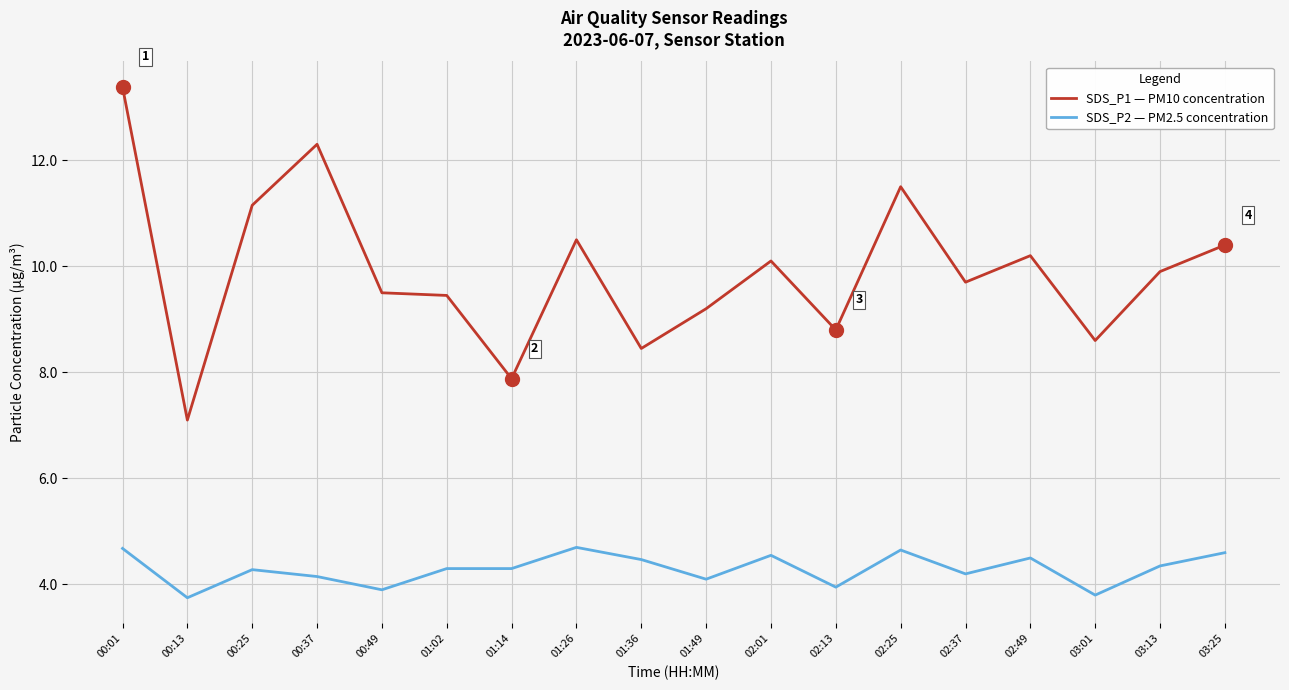

What is the difference between the SDS_P1 — PM10 concentration values at 01:26 and 02:37?

0.8